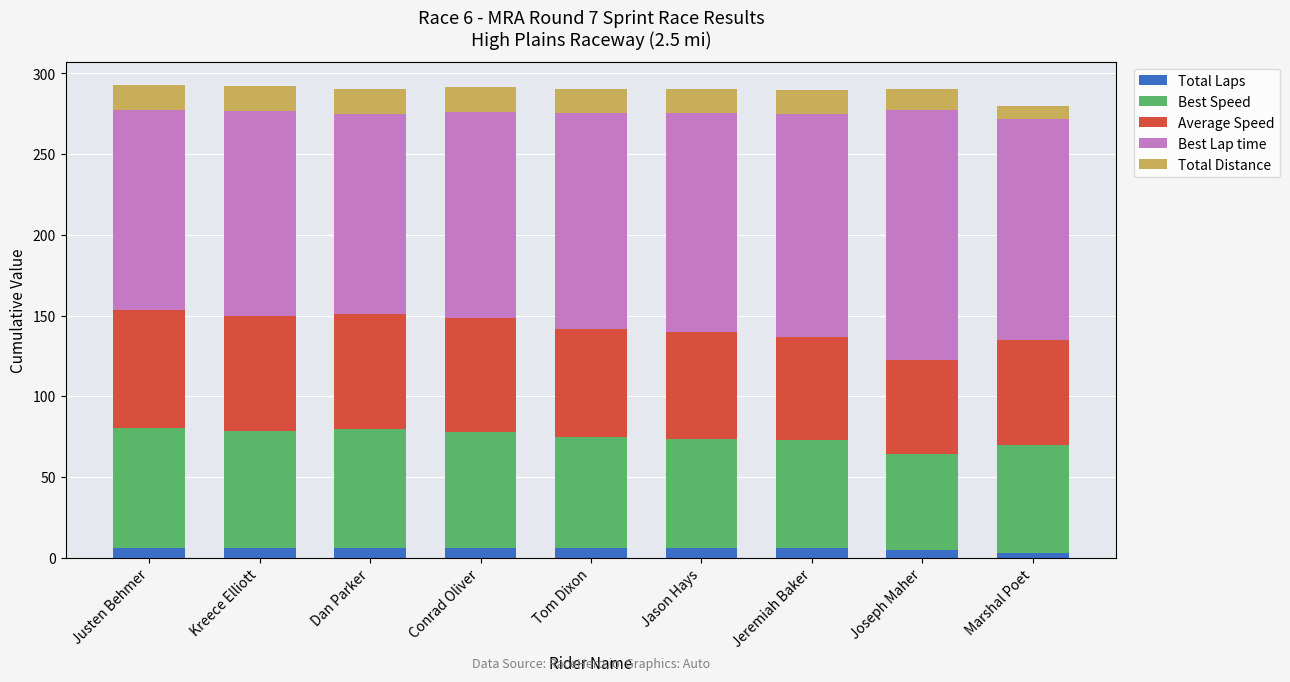

At which category is the sum across all series the highest?

Justen Behmer